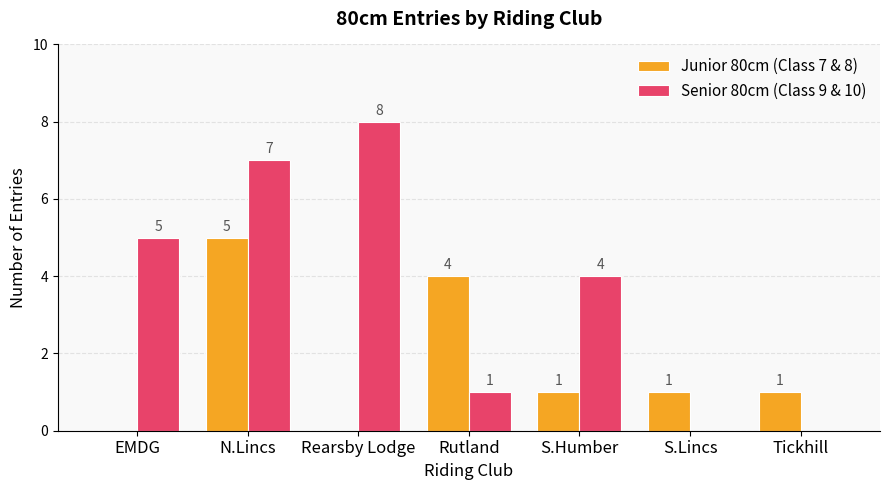

The Junior 80cm (Class 7 & 8) series shows 5 at N.Lincs. True or false?

True